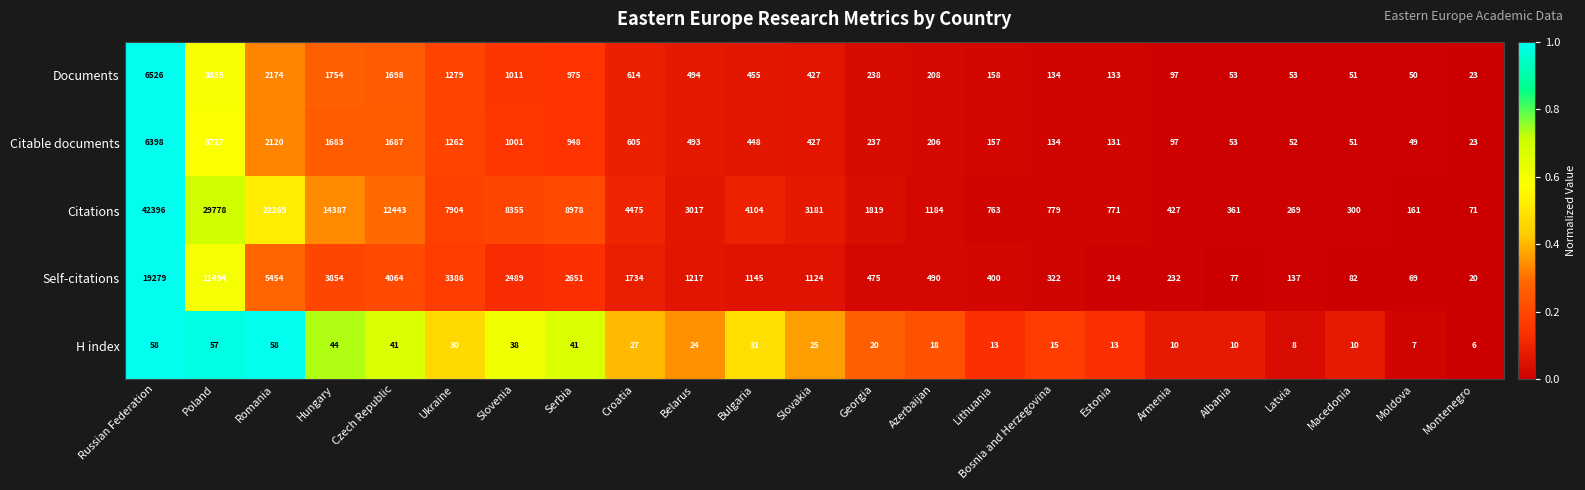

Which label corresponds to the smallest value in the chart?

Montenegro